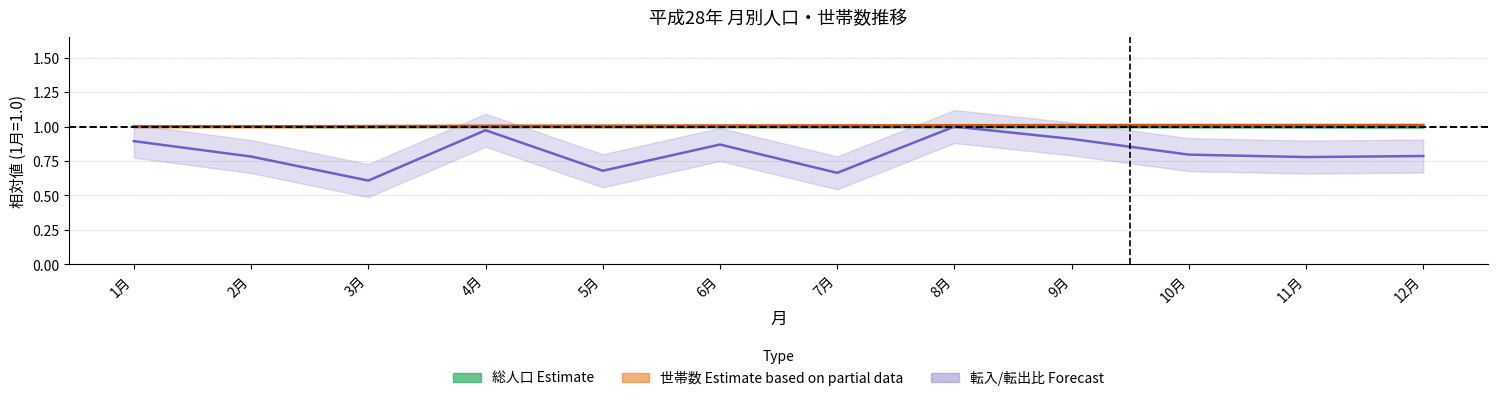

What is the value of the 転入/転出比 (Forecast) point at the 12th from the left?

0.8